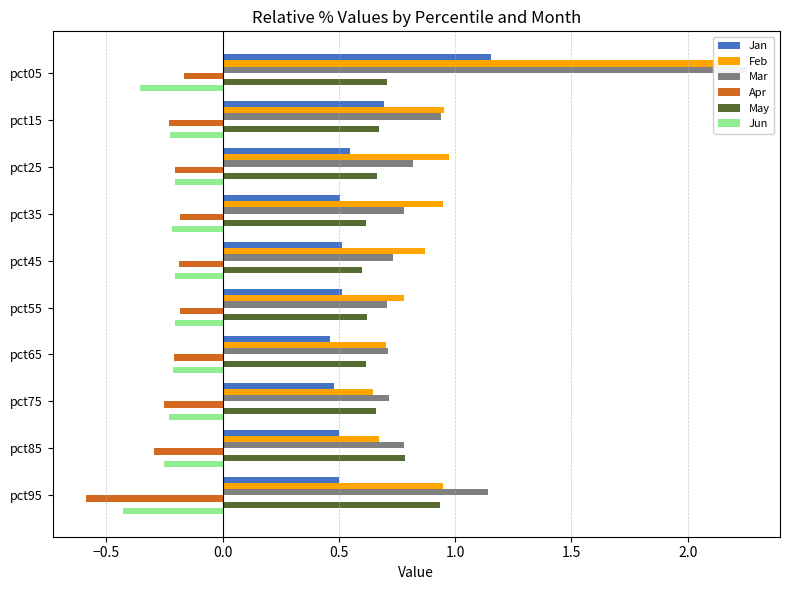

What is the approximate value of May at pct25?

0.7